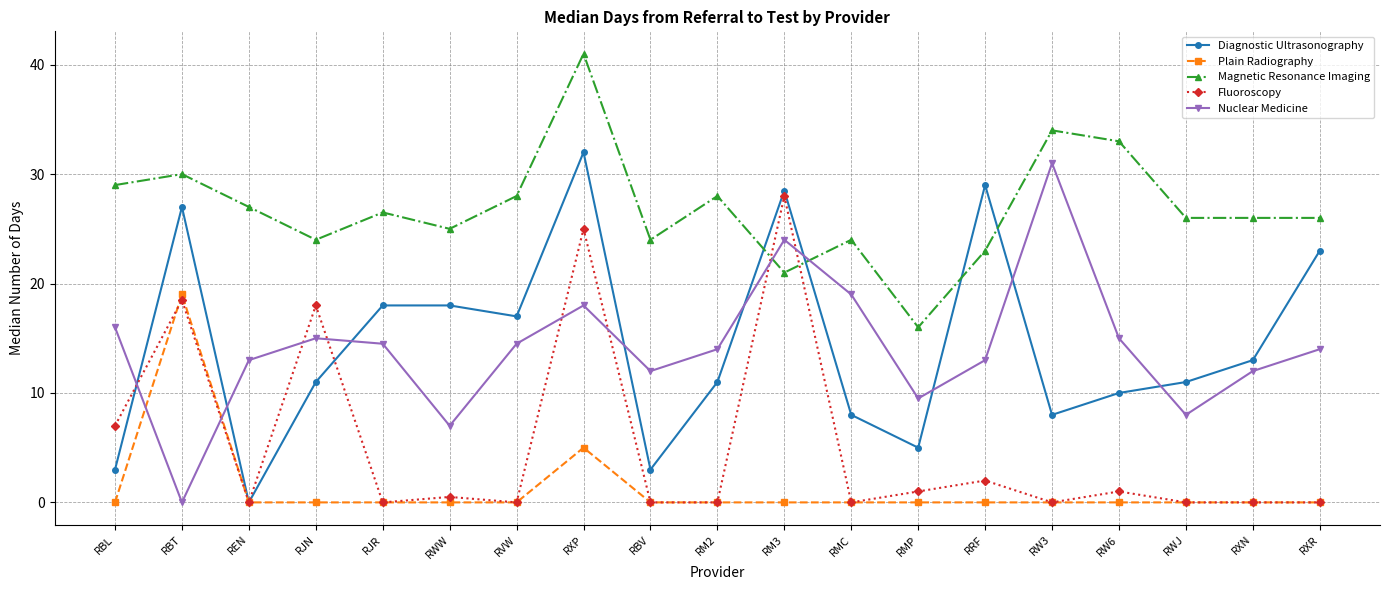

True or false: Plain Radiography has a value of -7.7 at RXR.

False